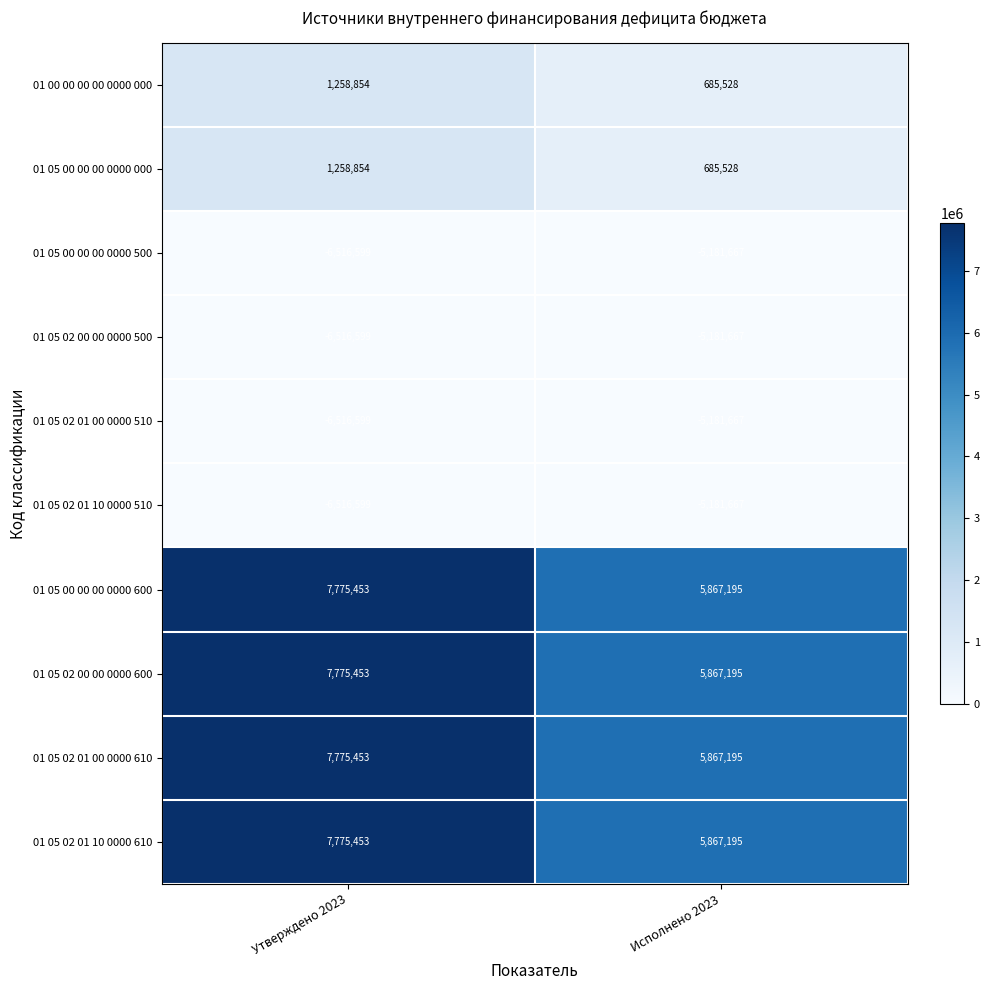

Reading right to left, what are all the values shown in this chart?

01 00 00 00 00 0000 000: Исполнено 2023=685528	Утверждено 2023=1258854
01 05 00 00 00 0000 000: Исполнено 2023=685528	Утверждено 2023=1258854
01 05 00 00 00 0000 500: Исполнено 2023=-5181667	Утверждено 2023=-6516599
01 05 02 00 00 0000 500: Исполнено 2023=-5181667	Утверждено 2023=-6516599
01 05 02 01 00 0000 510: Исполнено 2023=-5181667	Утверждено 2023=-6516599
01 05 02 01 10 0000 510: Исполнено 2023=-5181667	Утверждено 2023=-6516599
01 05 00 00 00 0000 600: Исполнено 2023=5867195	Утверждено 2023=7775453
01 05 02 00 00 0000 600: Исполнено 2023=5867195	Утверждено 2023=7775453
01 05 02 01 00 0000 610: Исполнено 2023=5867195	Утверждено 2023=7775453
01 05 02 01 10 0000 610: Исполнено 2023=5867195	Утверждено 2023=7775453